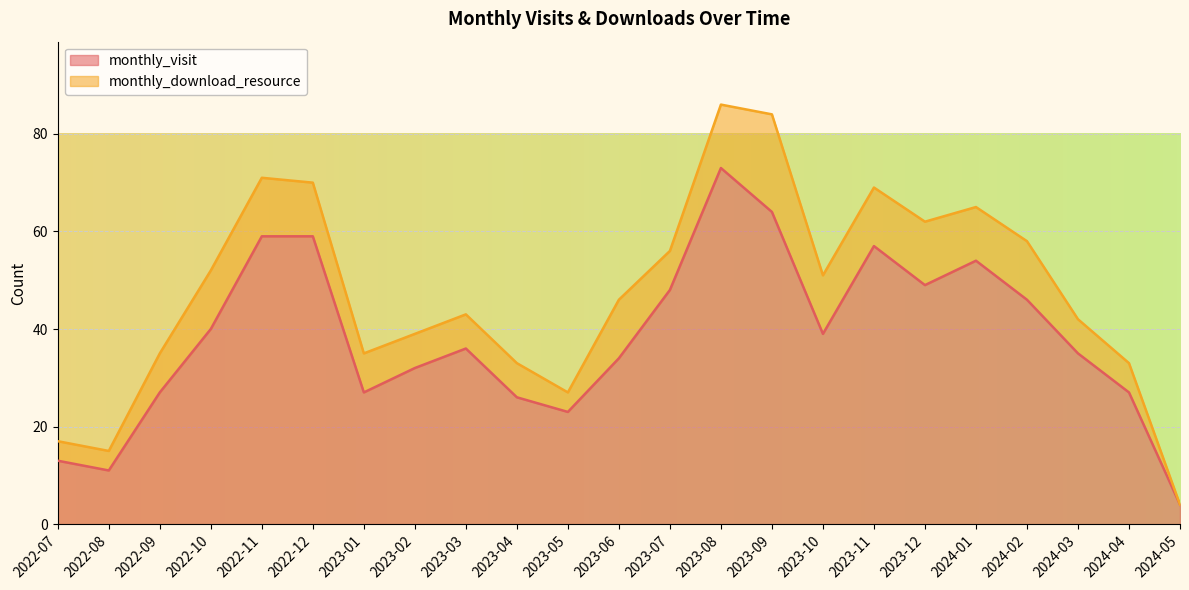

Where does the data first go above 36?

2022-10